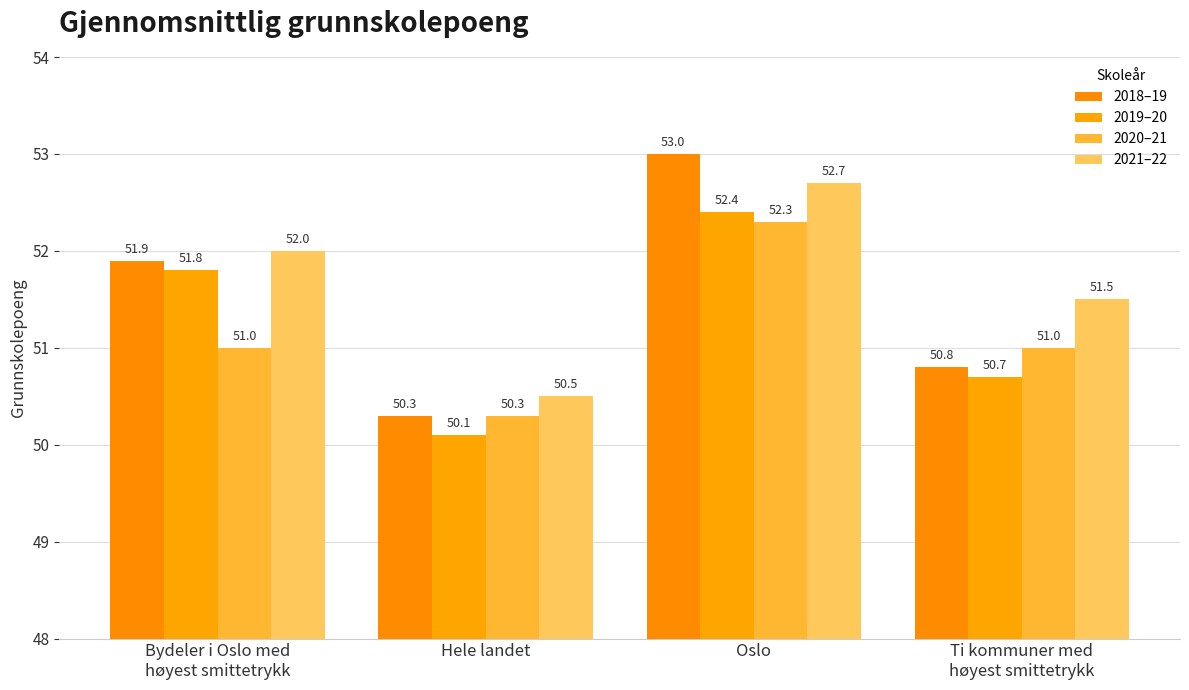

What is the label of the 1st bar from the left?

Bydeler i Oslo med
høyest smittetrykk